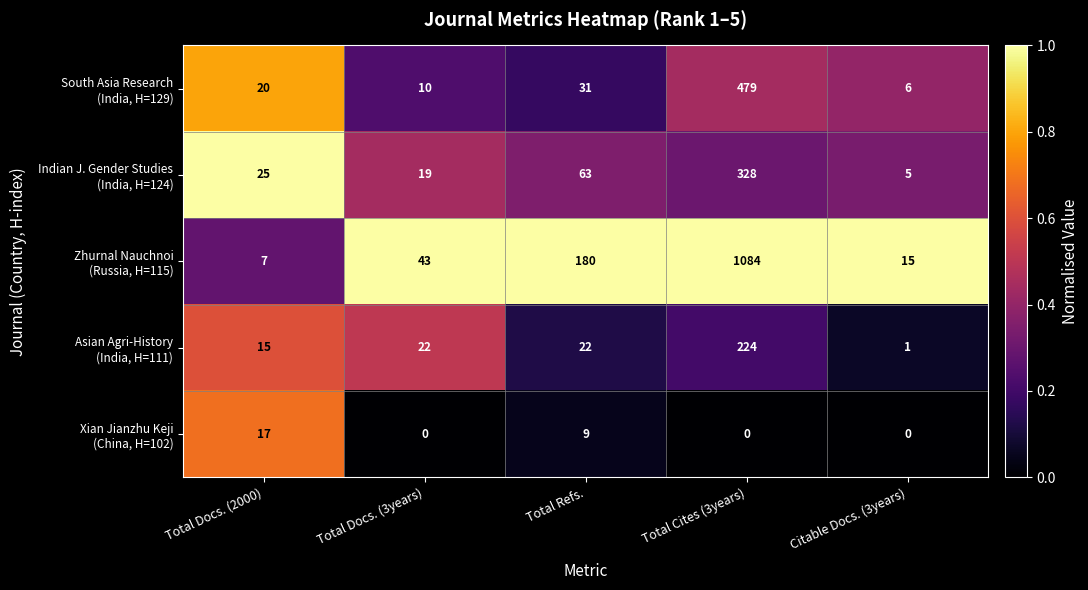

What is the spread (max minus min) of values at Total Docs. (2000)?

18